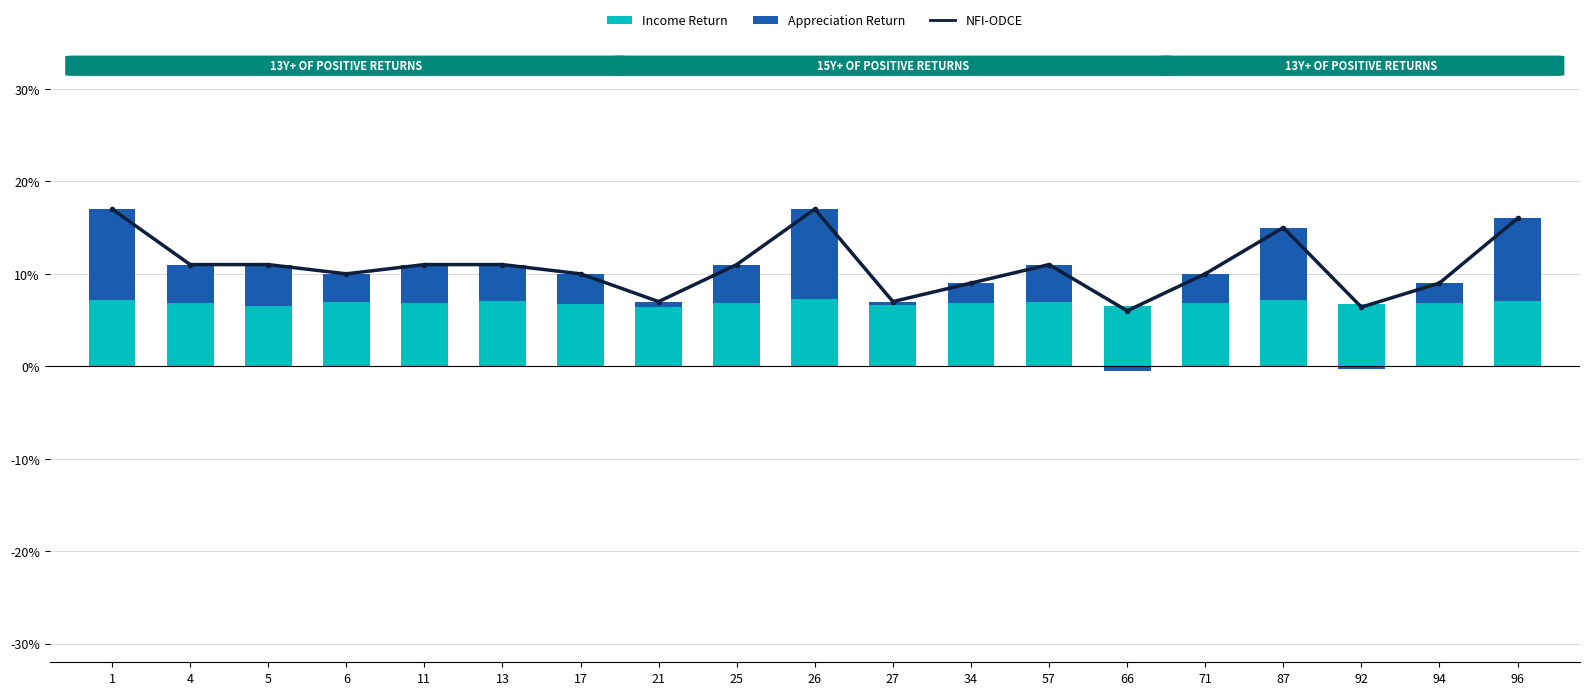

List the labels in order of value, smallest first.

66, 92, 21, 27, 34, 94, 6, 17, 71, 4, 5, 11, 13, 25, 57, 87, 96, 1, 26